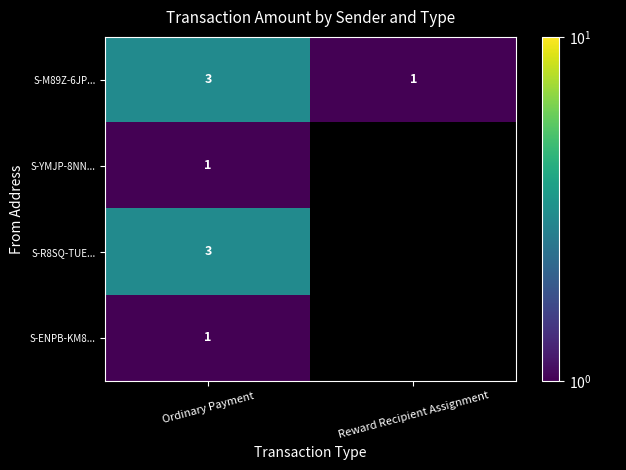

What is the total value across all series at Ordinary Payment?

8